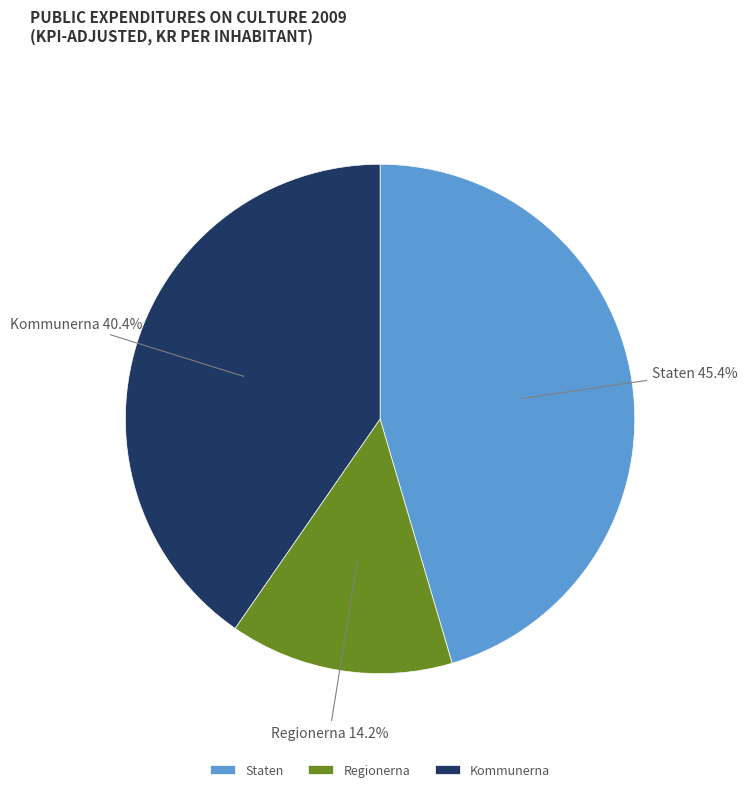

To the nearest percent, what is the average slice percentage?

33%